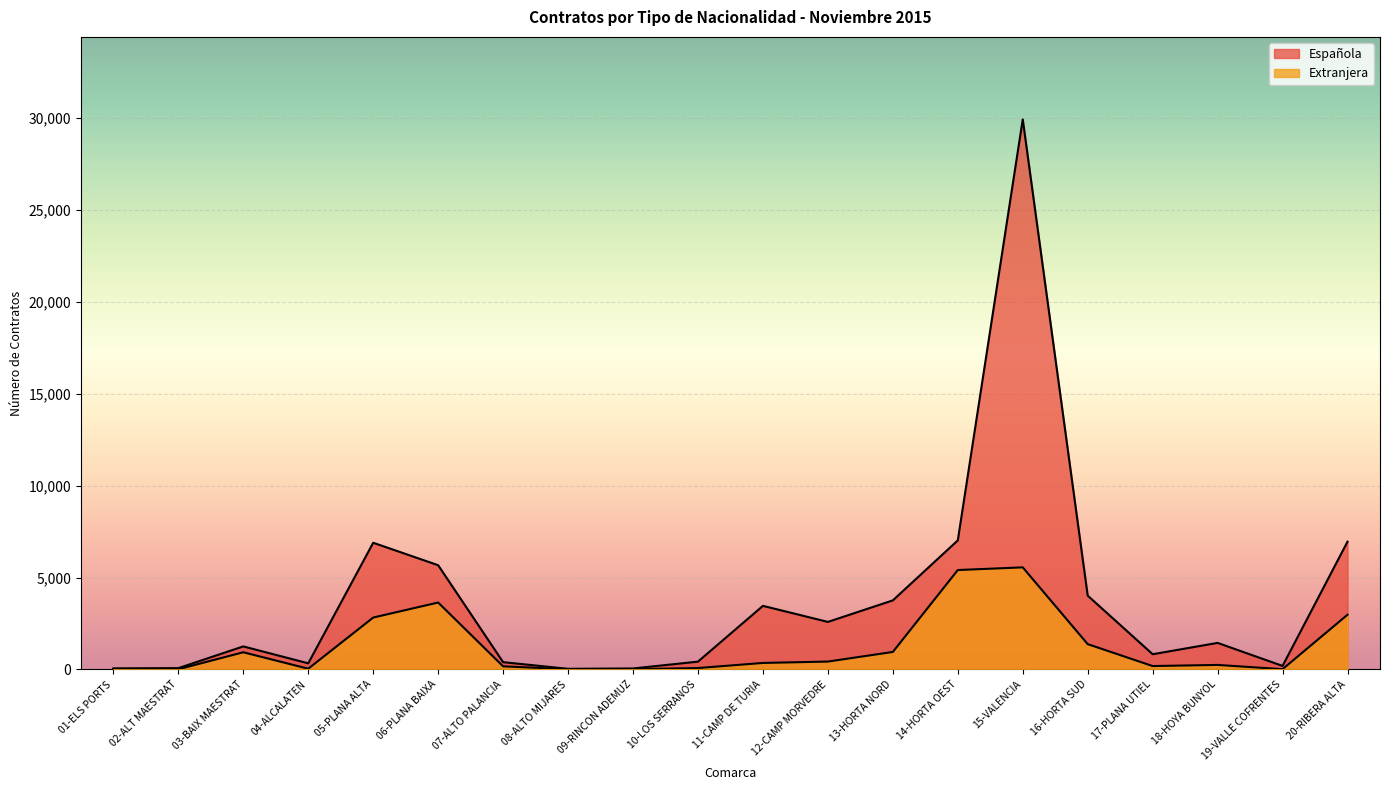

What position from the right is 18-HOYA BUNYOL?

3